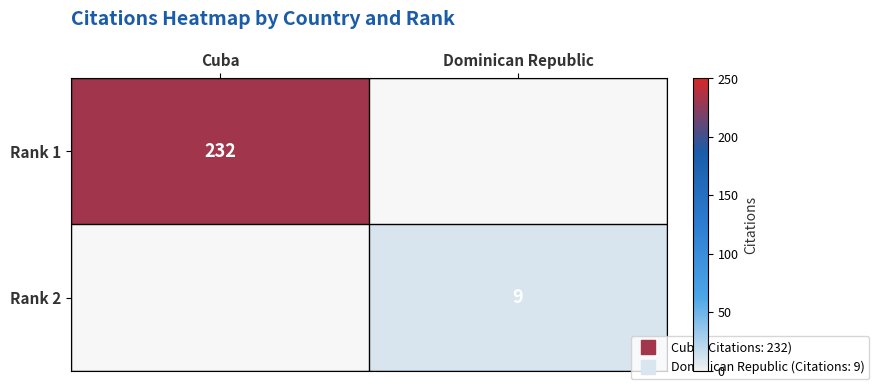

What is the total value across all series at Dominican Republic?

9